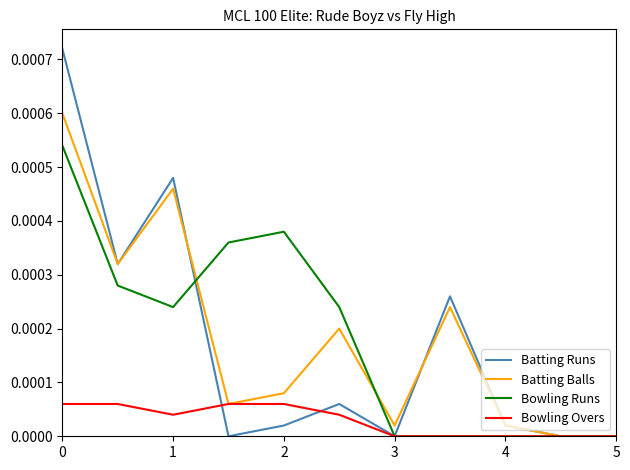

Which series has the widest spread of values?

Batting Runs